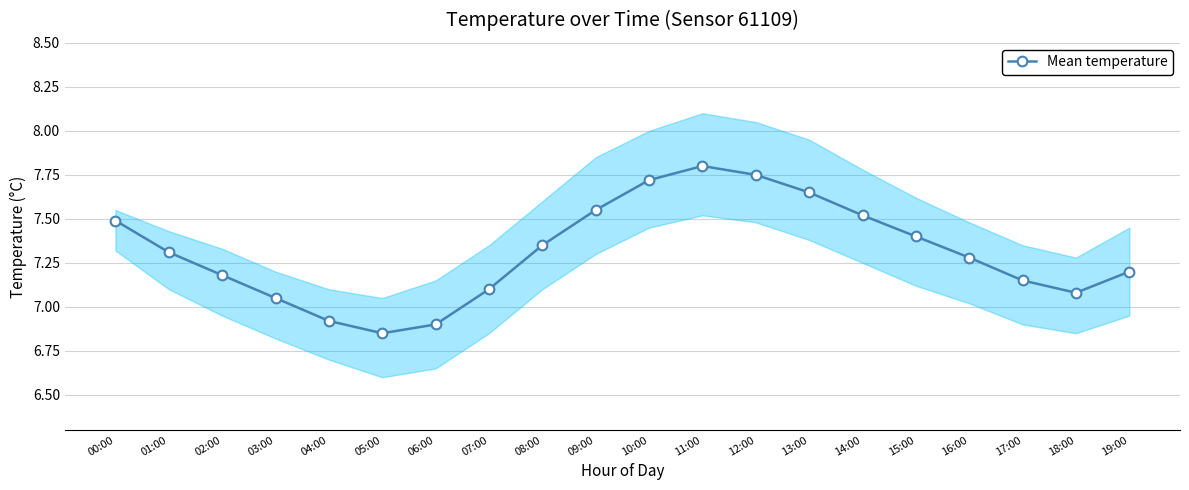

What position from the right is 06:00?

14